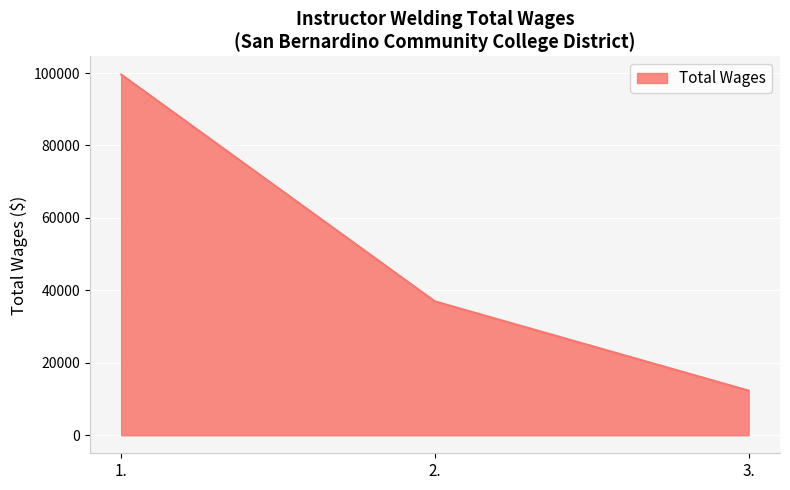

How many lines are shown in the chart?

1